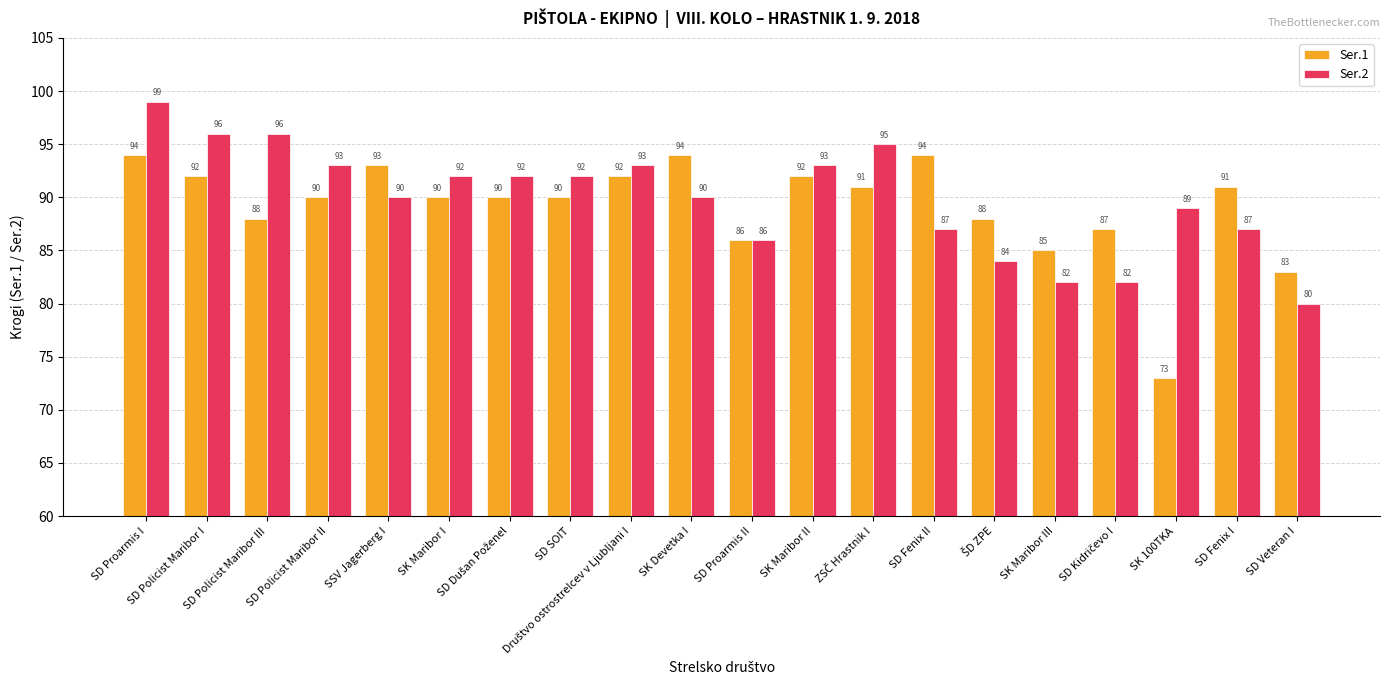

Which series has the widest spread of values?

Ser.1